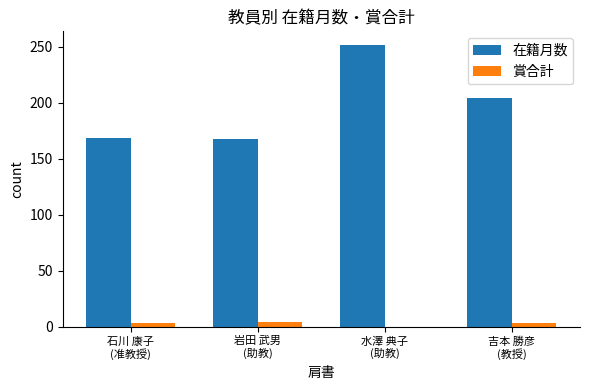

What is the maximum value for 在籍月数?

251